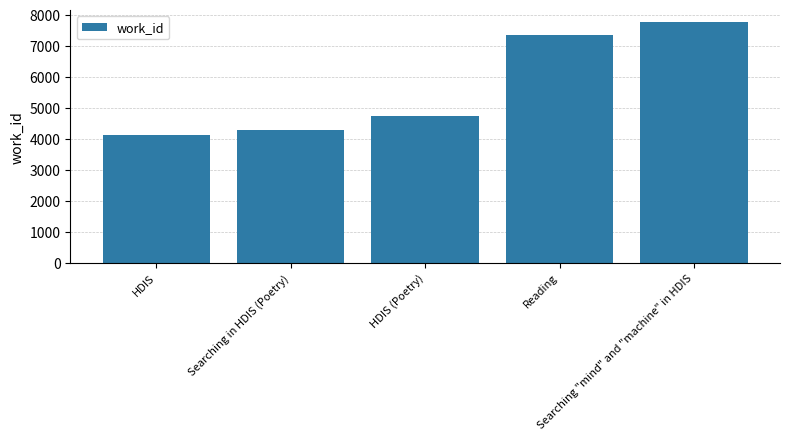

What is the smallest value displayed?

4106.0